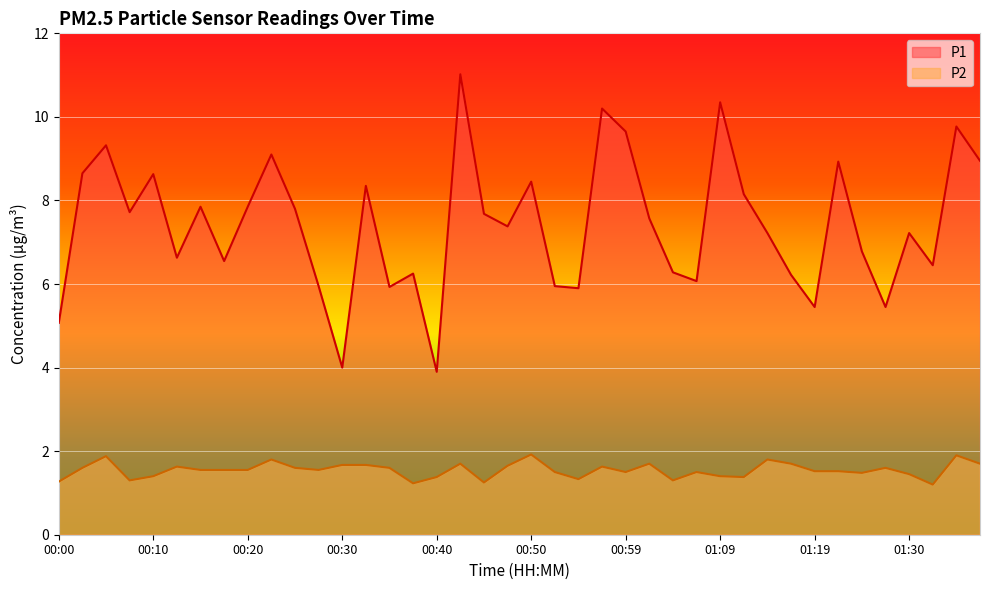

Reading left to right, what are all the values shown in this chart?

P1: 00:00=5.1	00:03=8.7	00:05=9.3	00:08=7.7	00:10=8.6	00:13=6.6	00:15=7.8	00:18=6.5	00:20=7.8	00:23=9.1	00:25=7.8	00:28=6.0	00:30=4.0	00:32=8.3	00:35=5.9	00:37=6.2	00:40=3.9	00:42=11.0	00:45=7.7	00:47=7.4	00:50=8.4	00:52=6.0	00:55=5.9	00:57=10.2	00:59=9.7	01:02=7.6	01:04=6.3	01:07=6.1	01:09=10.3	01:12=8.2	01:14=7.2	01:17=6.2	01:19=5.5	01:22=8.9	01:25=6.8	01:28=5.5	01:30=7.2	01:33=6.5	01:35=9.8	01:38=8.9
P2: 00:00=1.3	00:03=1.6	00:05=1.9	00:08=1.3	00:10=1.4	00:13=1.6	00:15=1.6	00:18=1.6	00:20=1.6	00:23=1.8	00:25=1.6	00:28=1.6	00:30=1.7	00:32=1.7	00:35=1.6	00:37=1.2	00:40=1.4	00:42=1.7	00:45=1.2	00:47=1.6	00:50=1.9	00:52=1.5	00:55=1.3	00:57=1.6	00:59=1.5	01:02=1.7	01:04=1.3	01:07=1.5	01:09=1.4	01:12=1.4	01:14=1.8	01:17=1.7	01:19=1.5	01:22=1.5	01:25=1.5	01:28=1.6	01:30=1.4	01:33=1.2	01:35=1.9	01:38=1.7